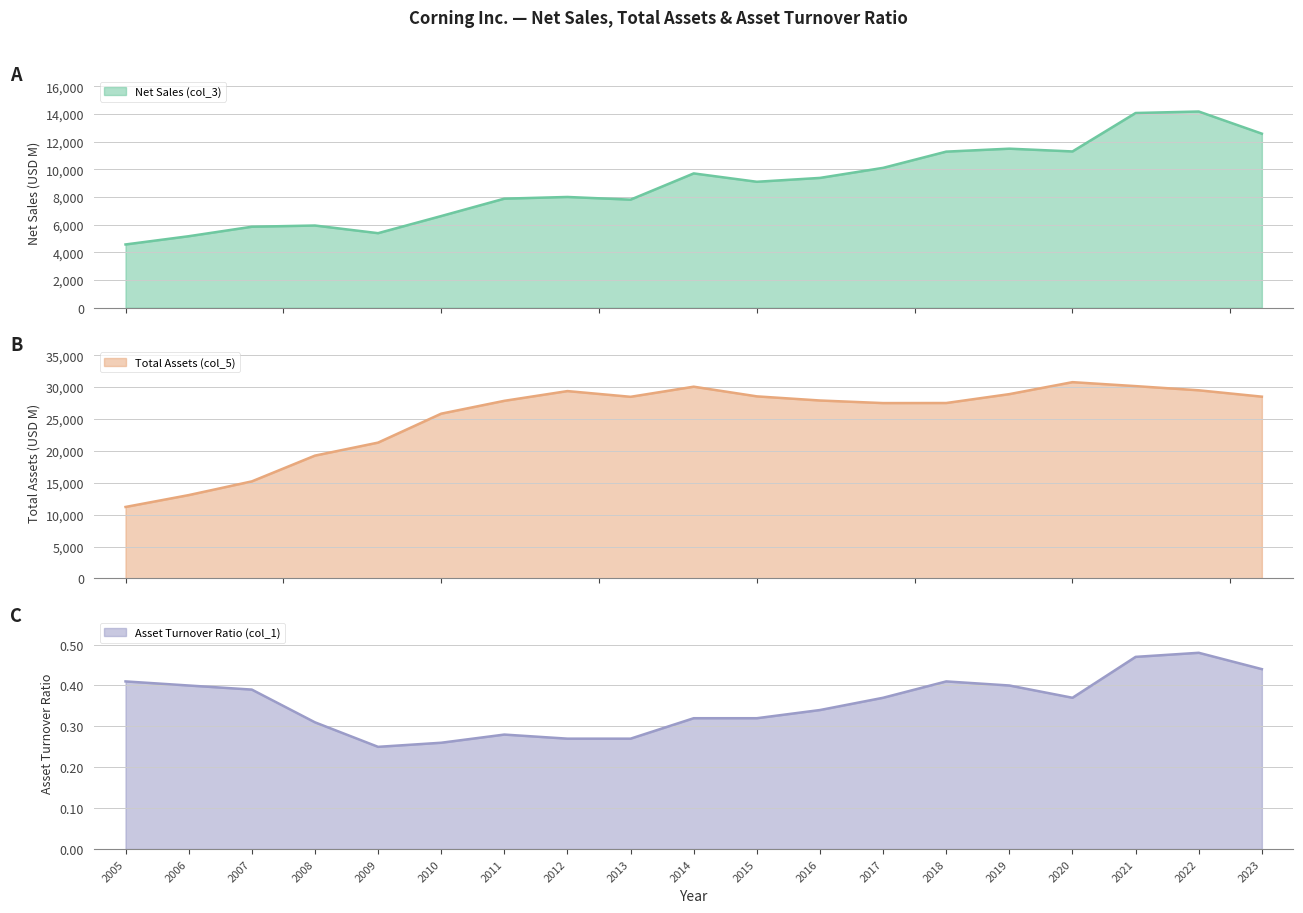

What is the minimum value for Net Sales (col_3)?

4579